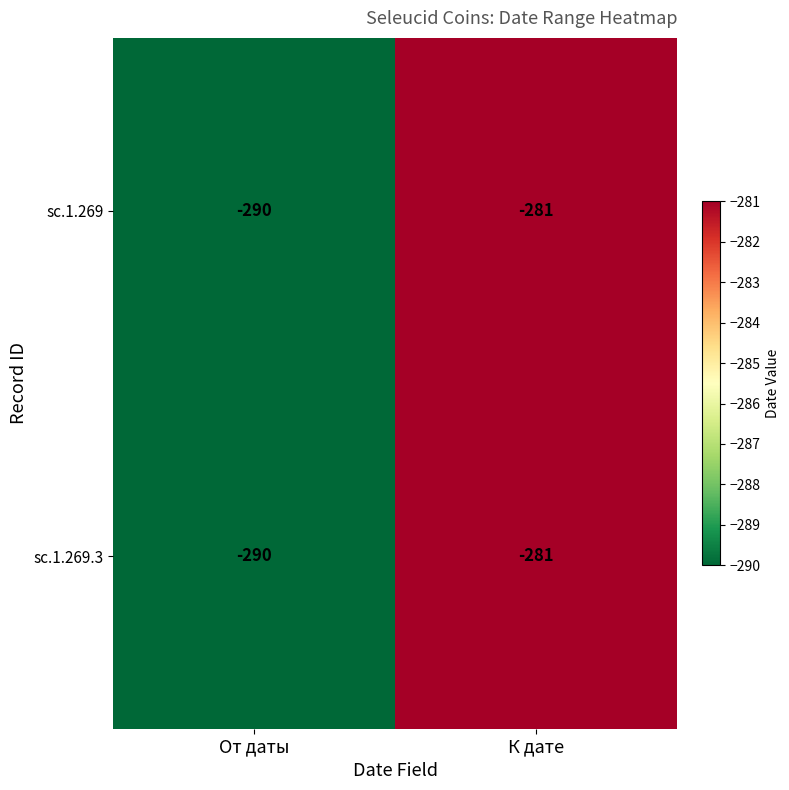

What is the maximum value shown in the chart?

-281